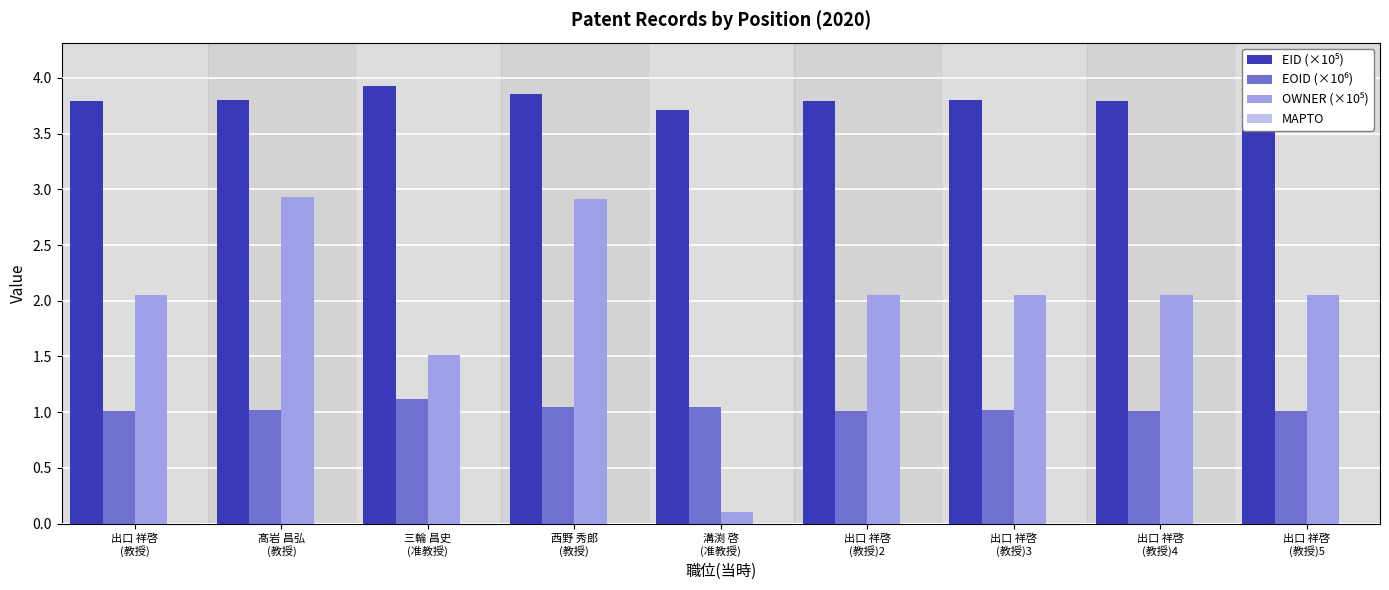

At how many categories does at least one series exceed 2?

9